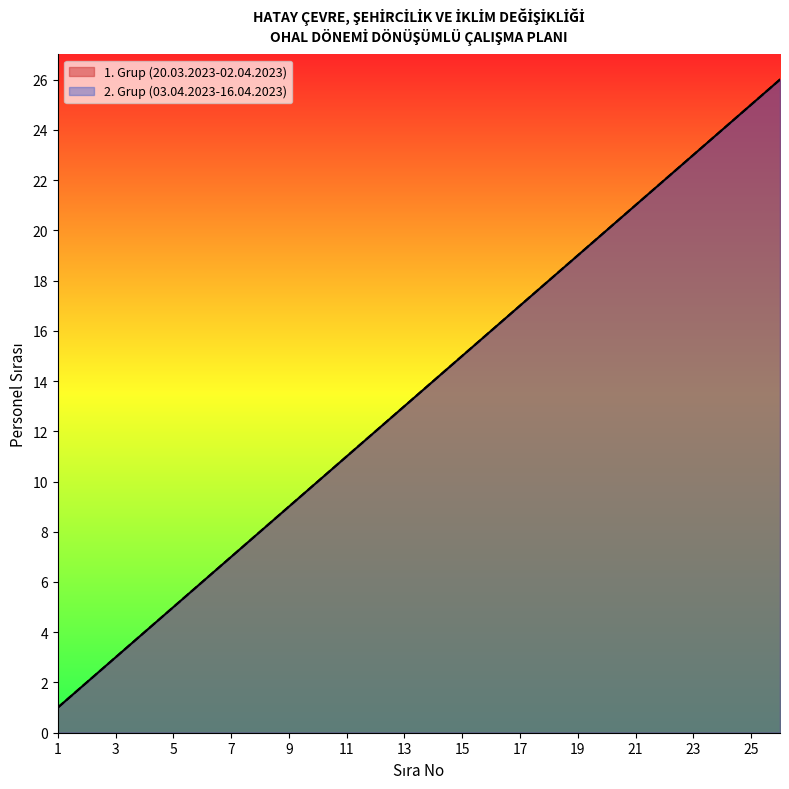

At which label does Grup 1 Personel Sayısı reach its minimum?

1